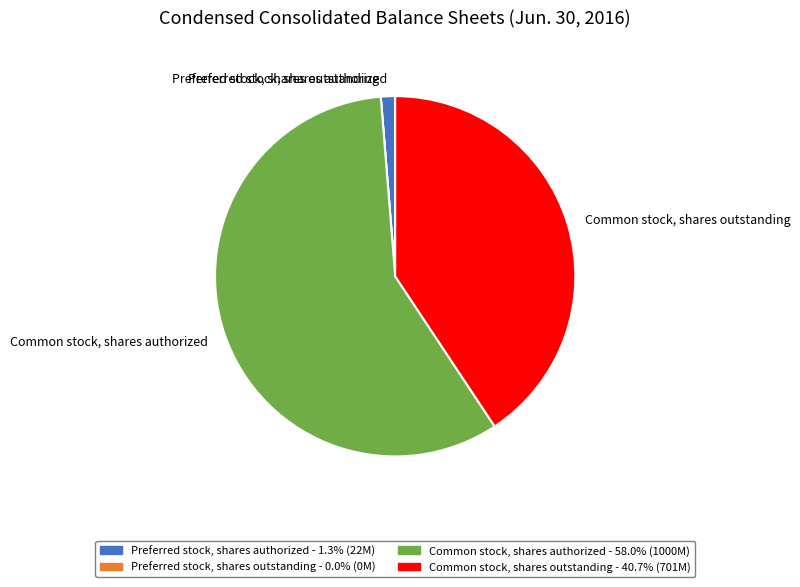

Do Common stock, shares outstanding and Common stock, shares authorized together represent more than half of the pie?

Yes